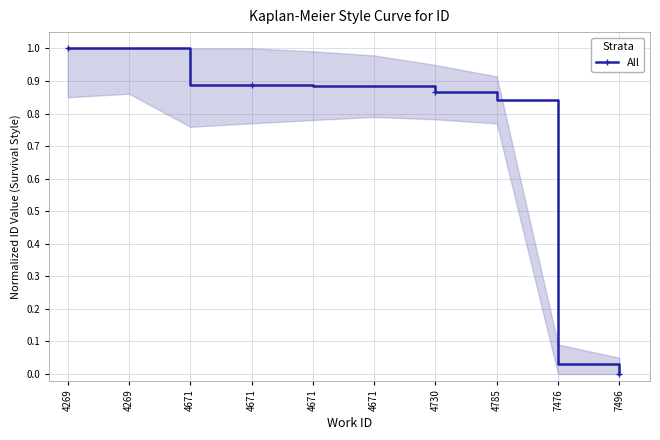

List the labels in order of value, largest first.

4269, 4269, 4671, 4671, 4671, 4671, 4730, 4785, 7476, 7496